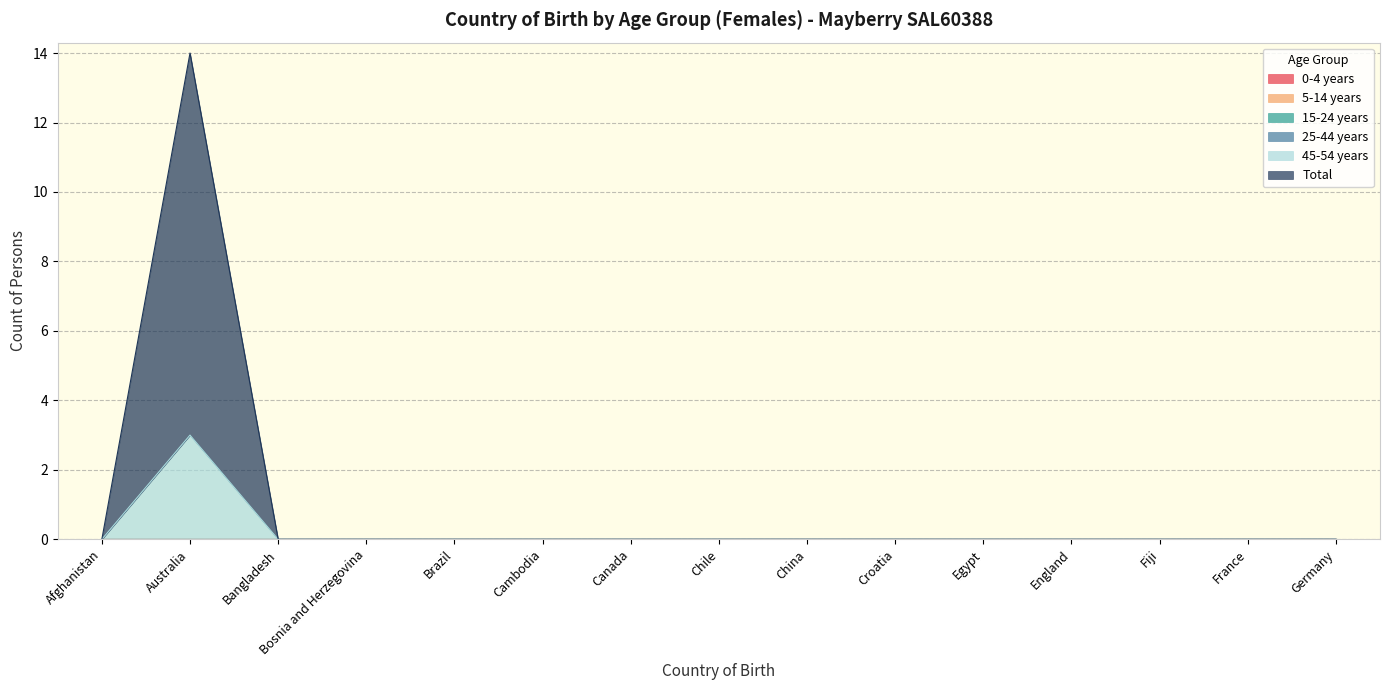

What is the label of the 11th point from the right?

Brazil